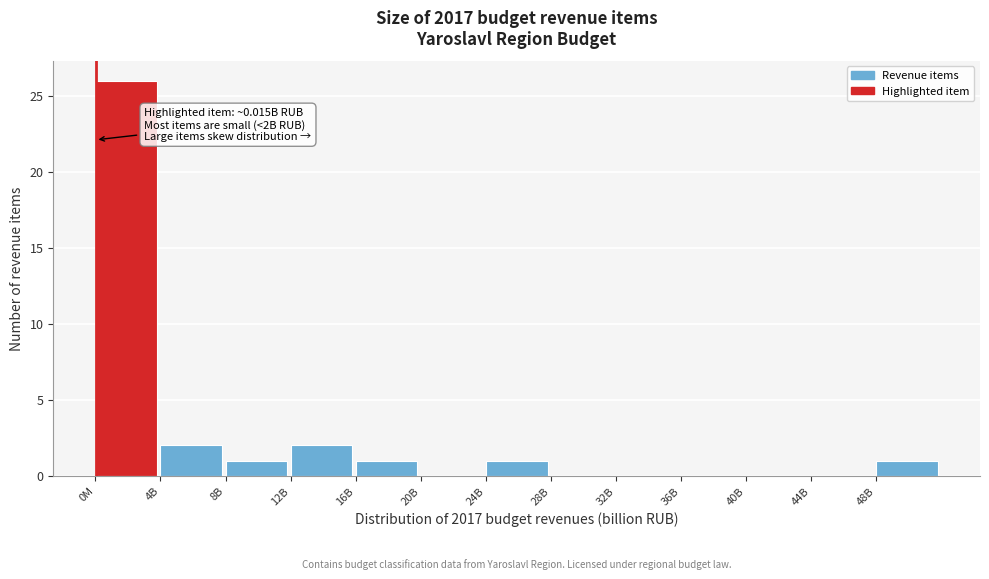

Reading right to left, list all the values displayed in this chart.

48B=1	44B=0	40B=0	36B=0	32B=0	28B=0	24B=1	20B=0	16B=1	12B=2	8B=1	4B=2	0M=26